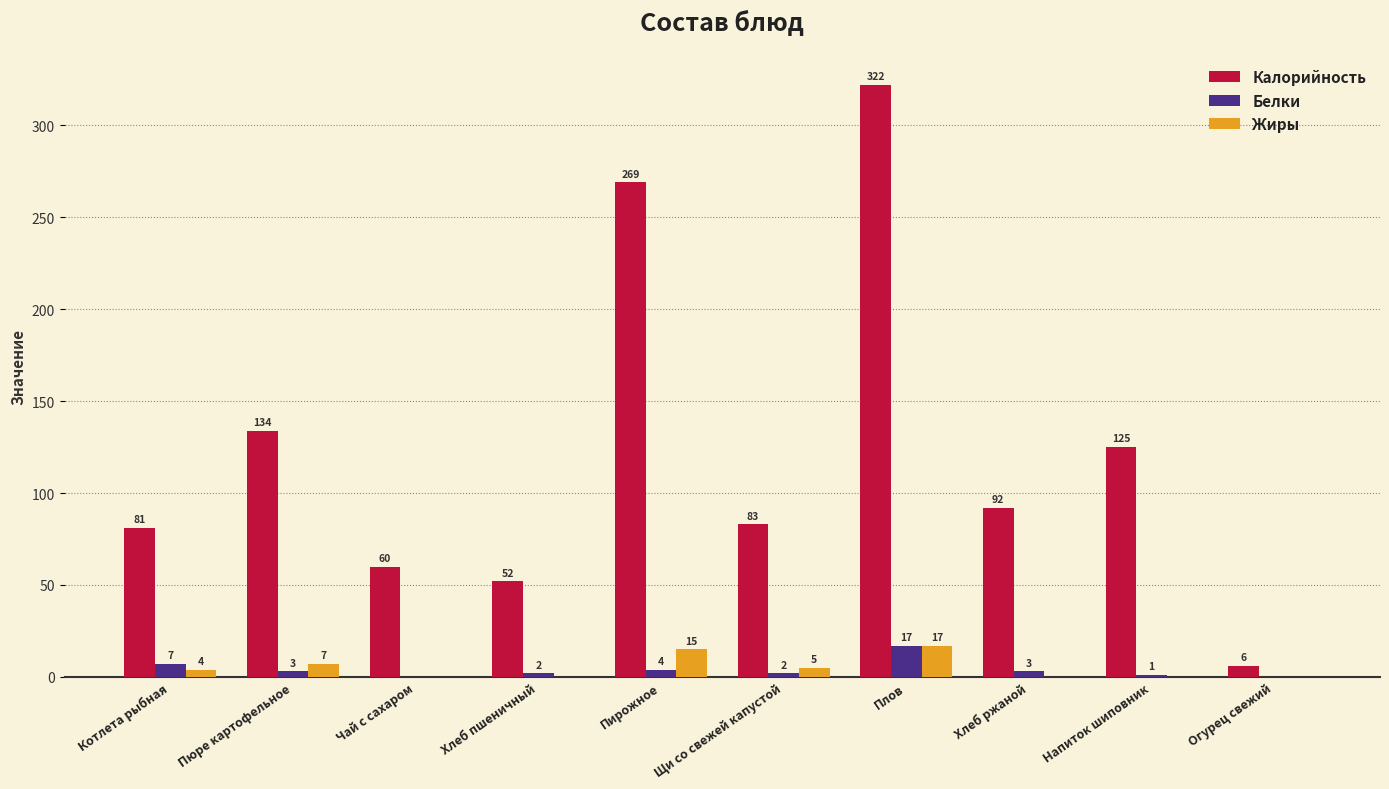

What is the total value across all series at Плов?

356